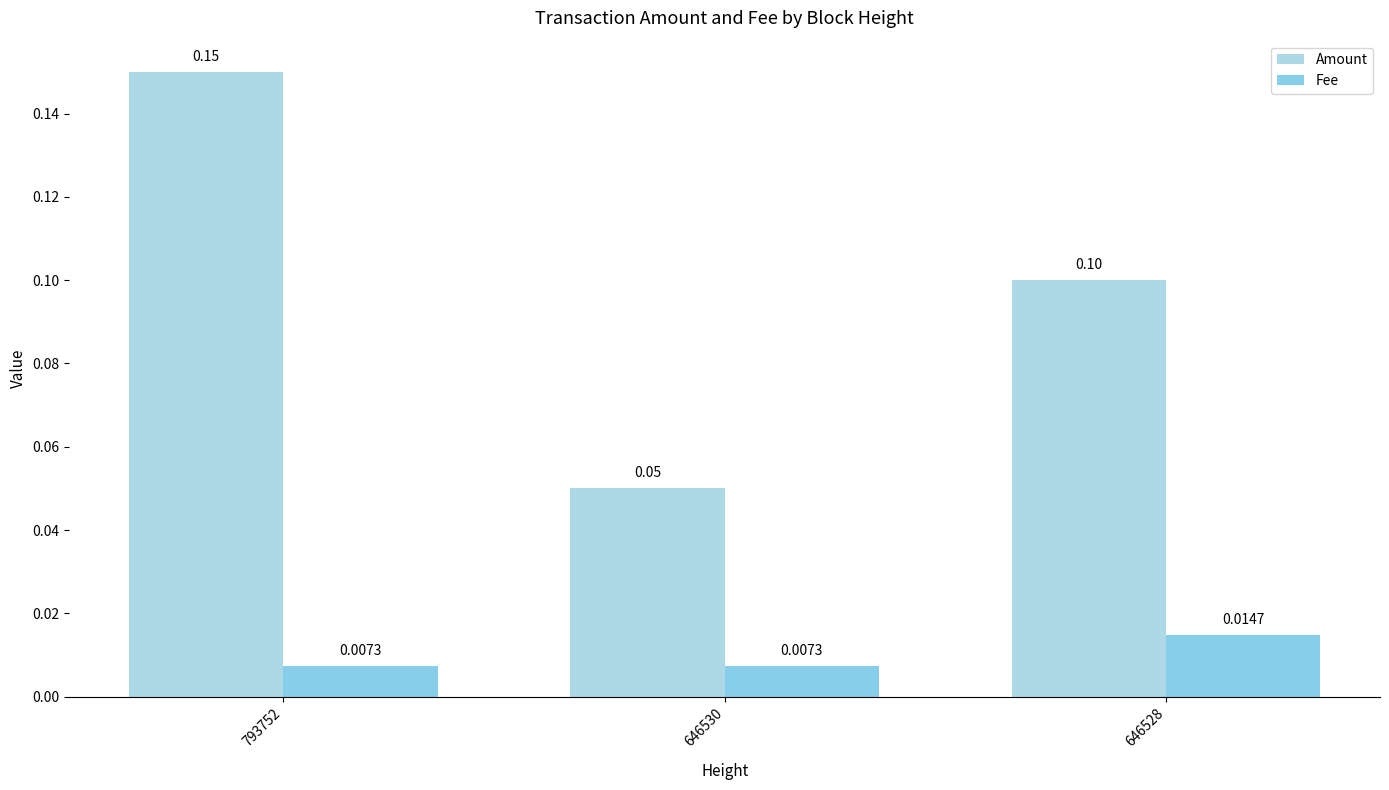

Which series has the largest total across all categories?

Amount